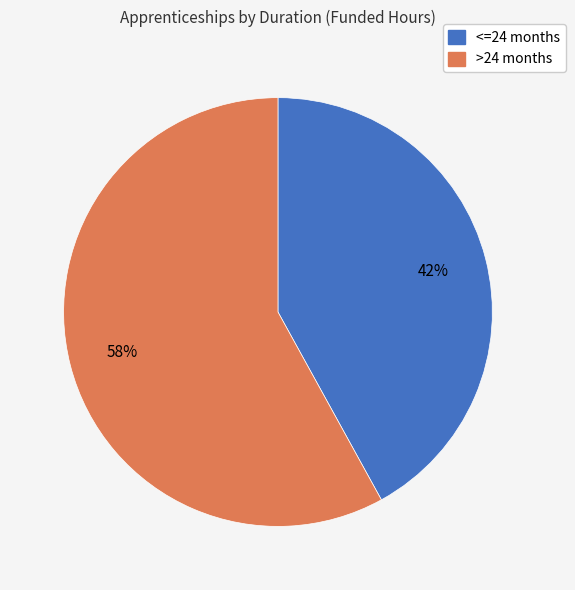

To the nearest percent, what is the average slice percentage?

50%